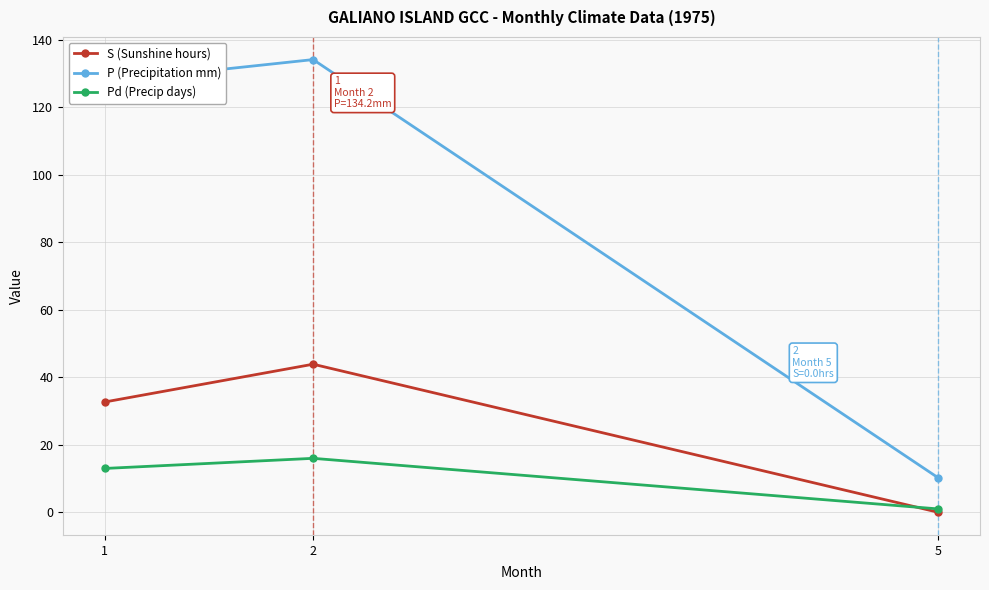

Is it true that P (Precipitation mm) equals 134.2 at 2?

True